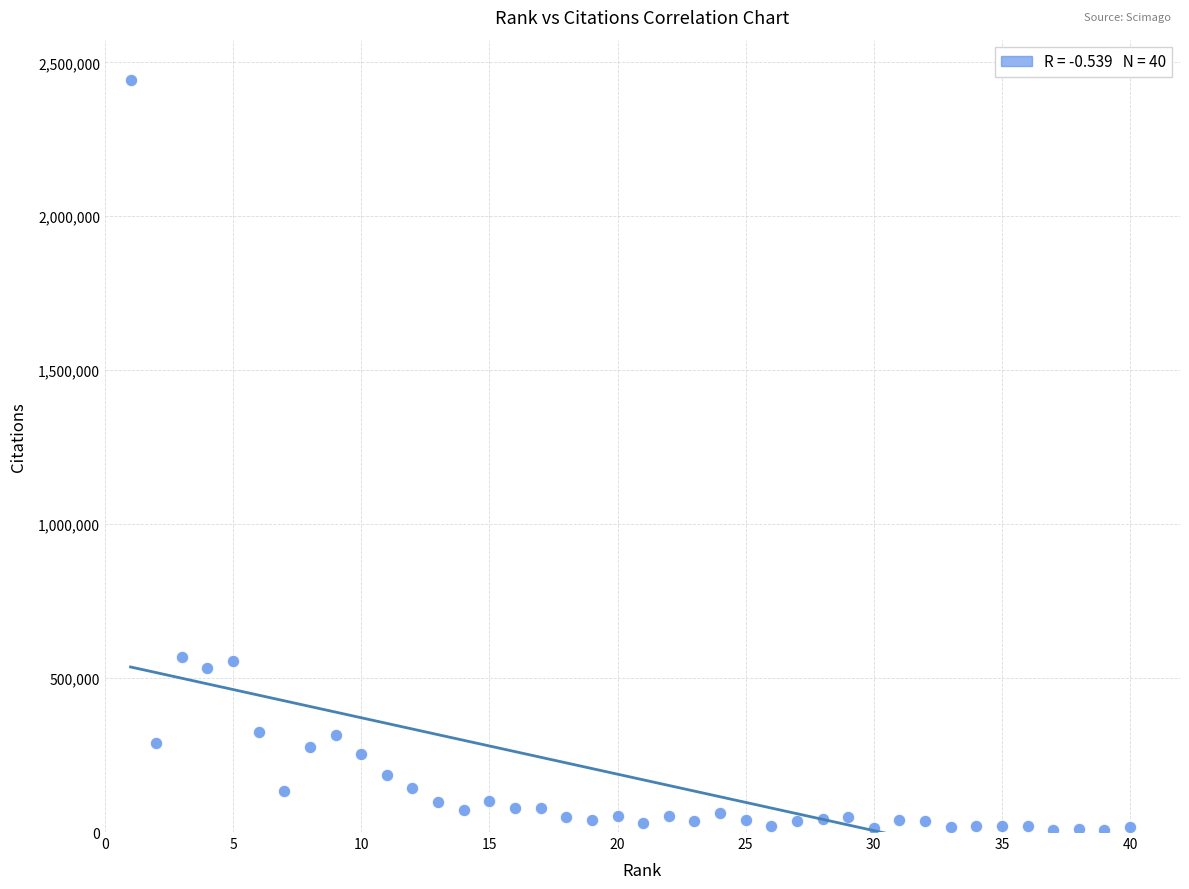

What is the range of X values (max minus min)?

39